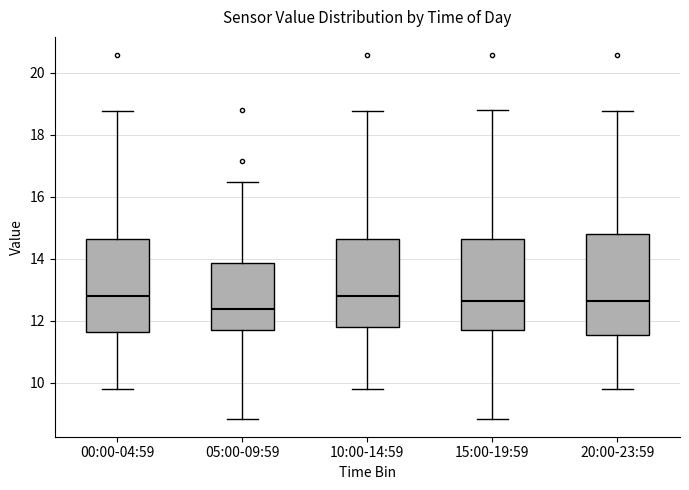

Reading left to right, transcribe this box plot: for each box, give where its median line is, the range the box spans, and where its two whiskers end, as read against the y-axis. The values are not printed on the chart, so give them approximately, as read against the axis.

00:00-04:59: median 12.8, box 11.6 to 14.6, whiskers 9.8 to 18.8
05:00-09:59: median 12.4, box 11.6 to 13.8, whiskers 8.8 to 16.4
10:00-14:59: median 12.8, box 11.8 to 14.6, whiskers 9.8 to 18.8
15:00-19:59: median 12.6, box 11.6 to 14.6, whiskers 8.8 to 18.8
20:00-23:59: median 12.6, box 11.6 to 14.8, whiskers 9.8 to 18.8